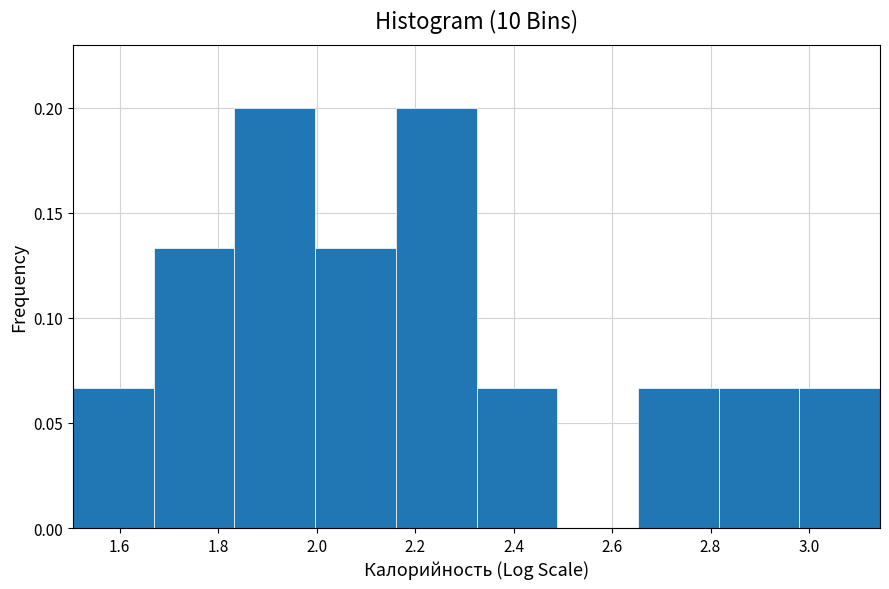

Reading left to right, transcribe this chart: for each bar, give the range it covers on the x-axis and its height. Neither the bar edges nor the heights are printed on the chart, so give them approximately, as read against the axes.

1.50 to 1.66: 0.065
1.66 to 1.84: 0.135
1.84 to 2.00: 0.200
2.00 to 2.16: 0.135
2.16 to 2.32: 0.200
2.32 to 2.48: 0.065
2.48 to 2.66: 0
2.66 to 2.82: 0.065
2.82 to 2.98: 0.065
2.98 to 3.14: 0.065